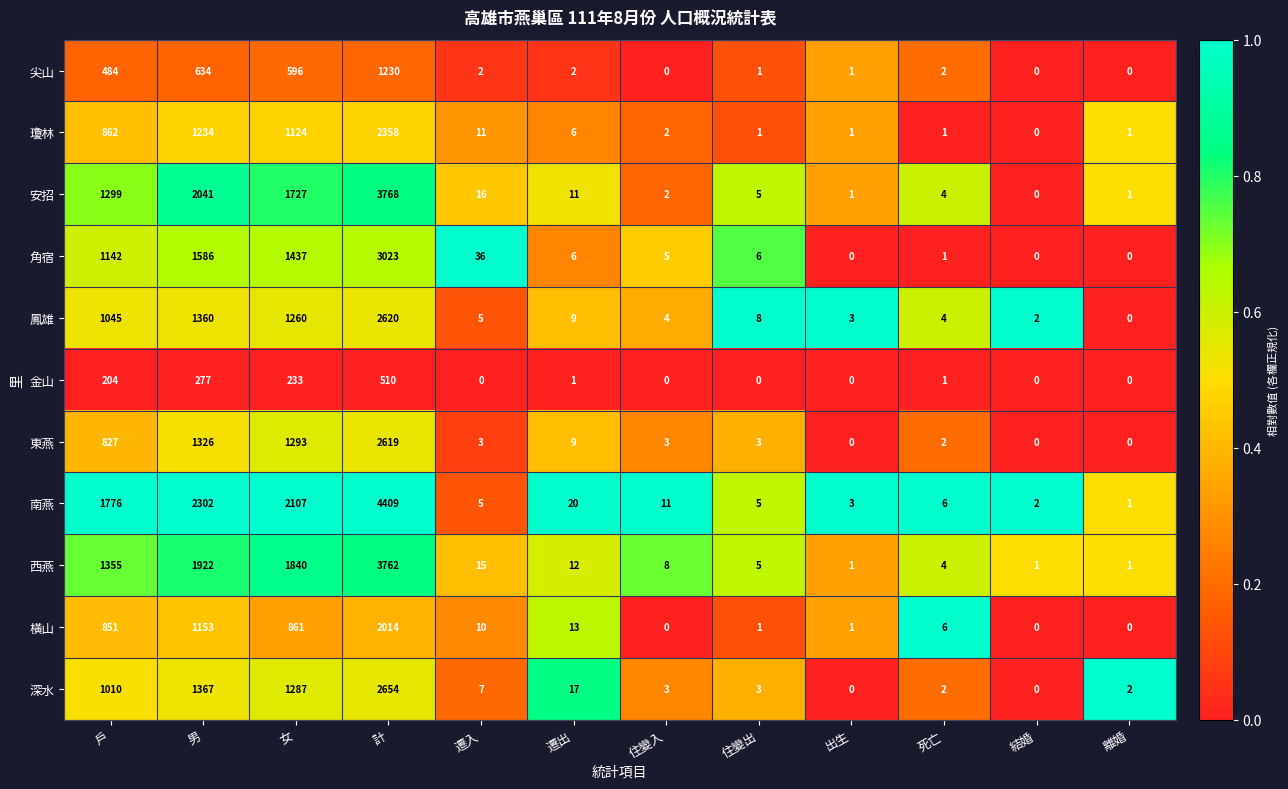

What is the spread (max minus min) of values at 住變入?

11